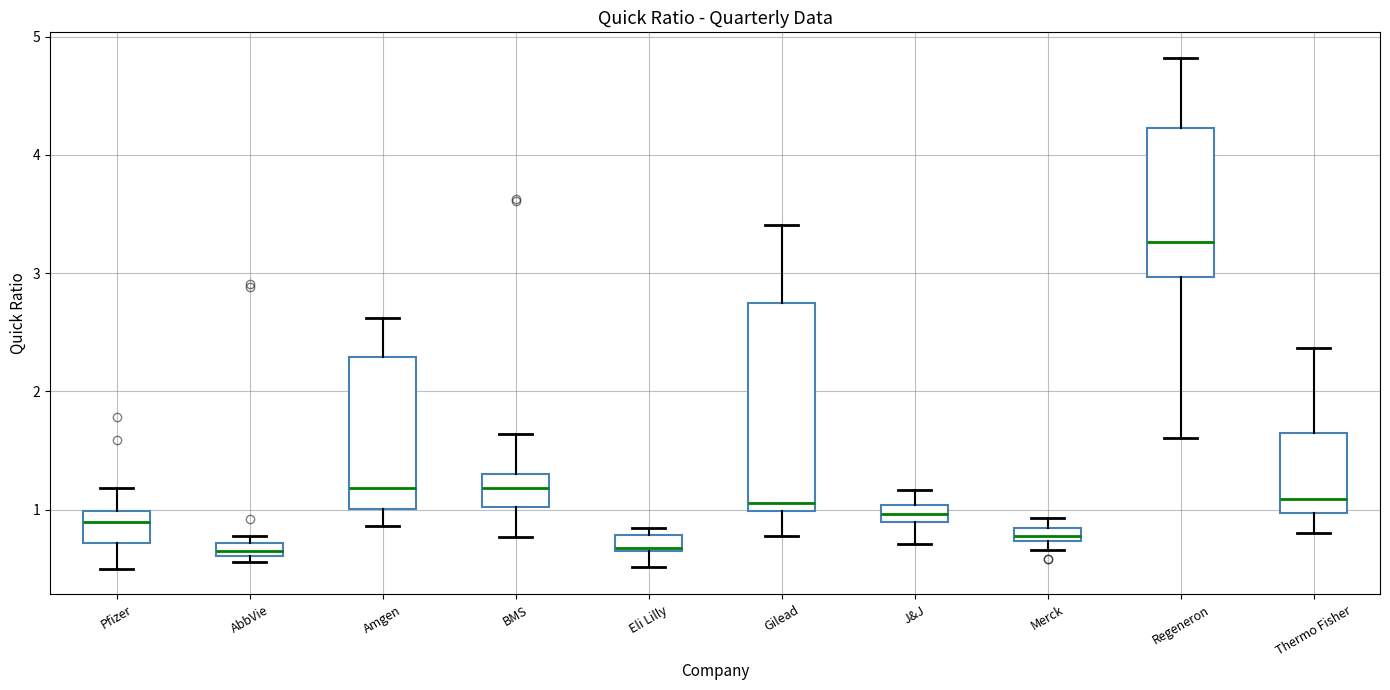

Where is the lower edge of the box for Thermo Fisher on the y-axis? The values are not printed on the chart, so give them approximately, as read against the axis.

1.0